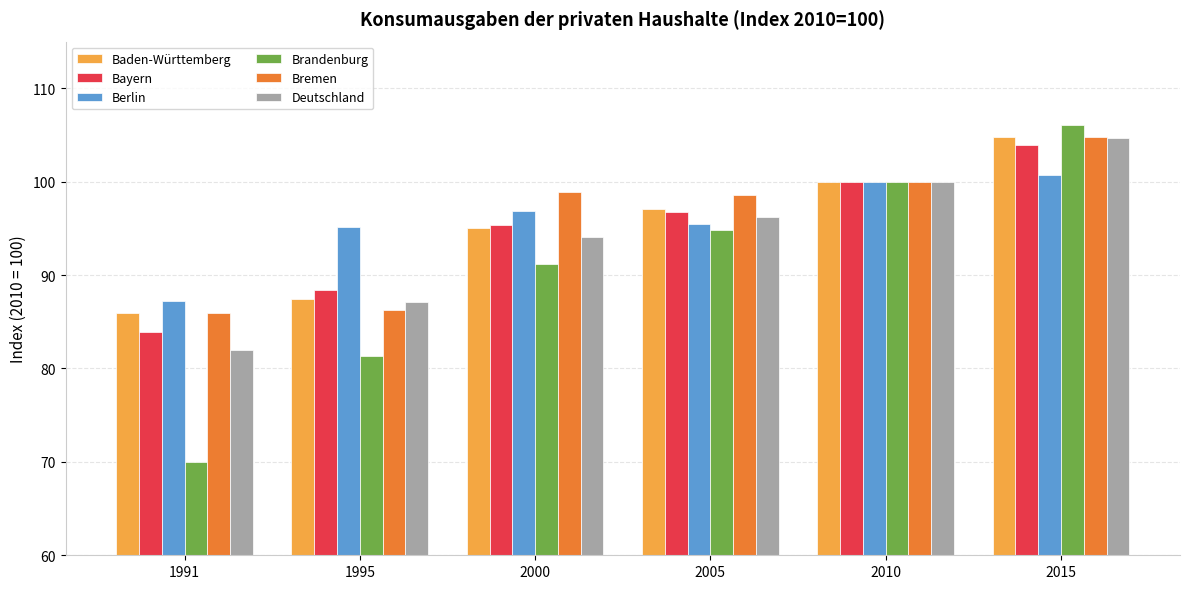

What is the total value across all series at 1991?

495.2